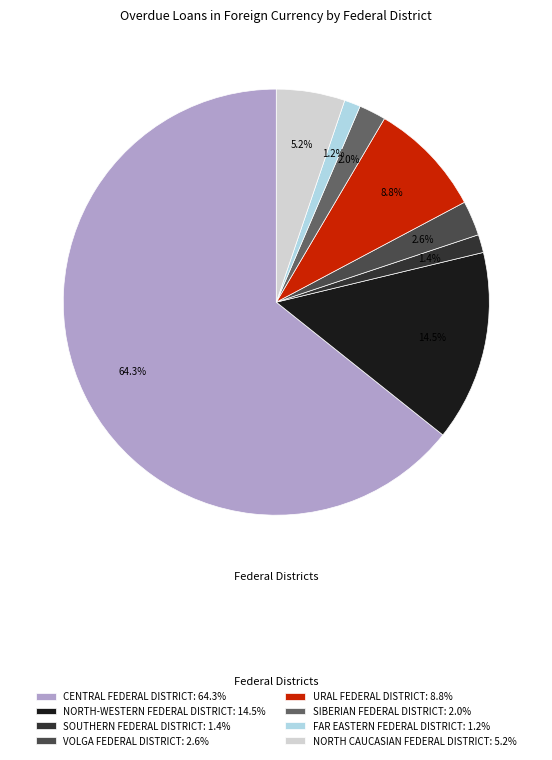

How many slices are in this pie chart?

8